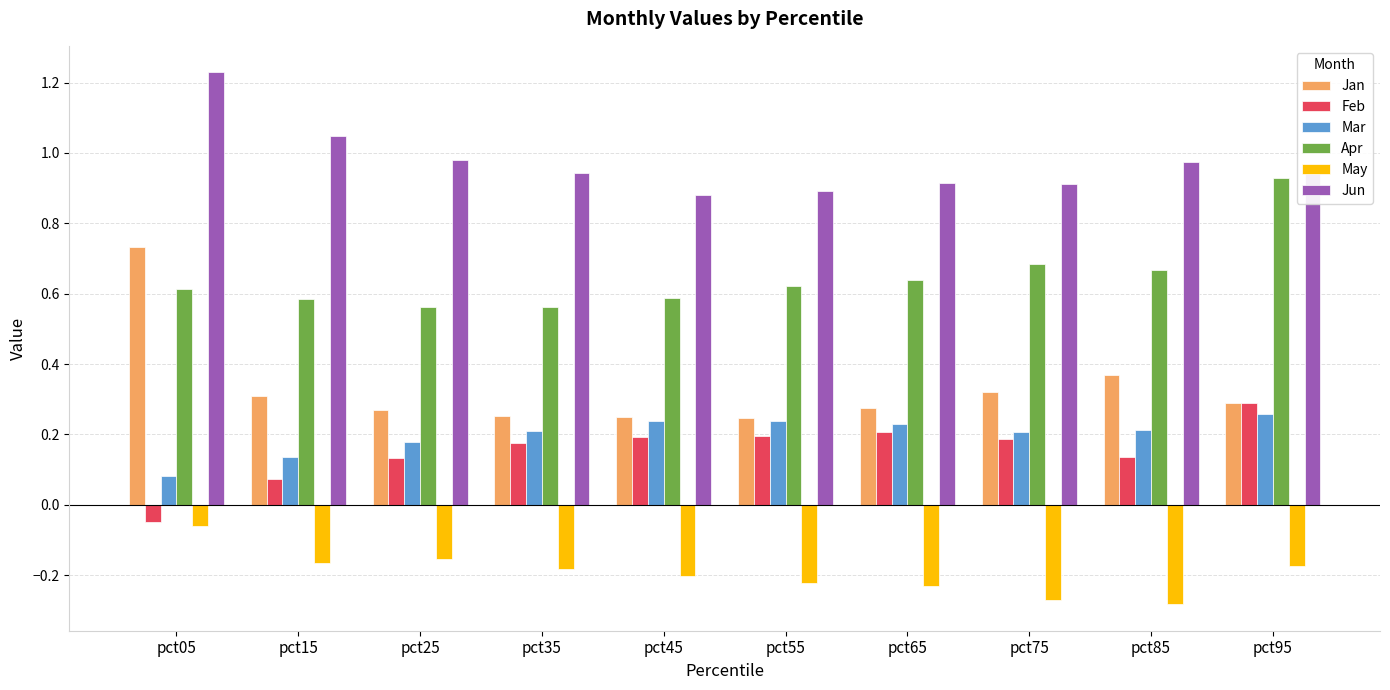

The Feb series shows 0.3 at pct35. True or false?

False